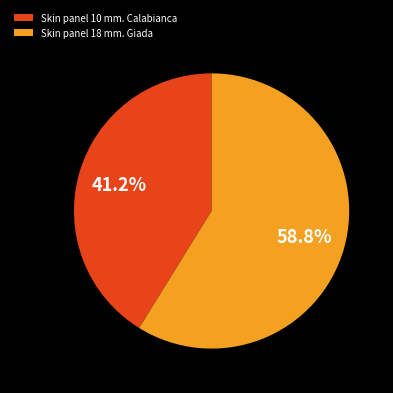

To the nearest percent, what portion does Skin panel 10 mm. Calabianca represent?

41%